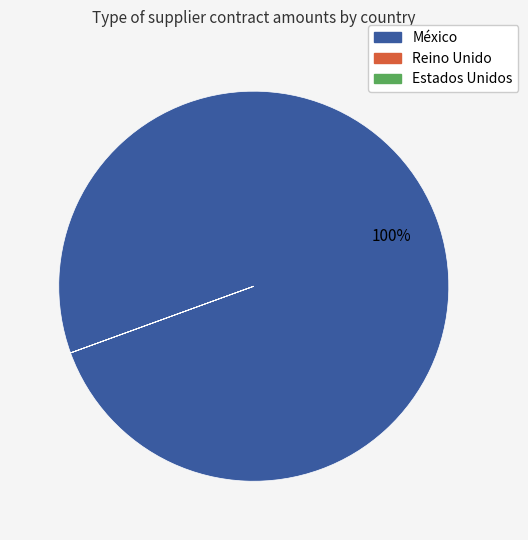

Which slice is the largest?

México